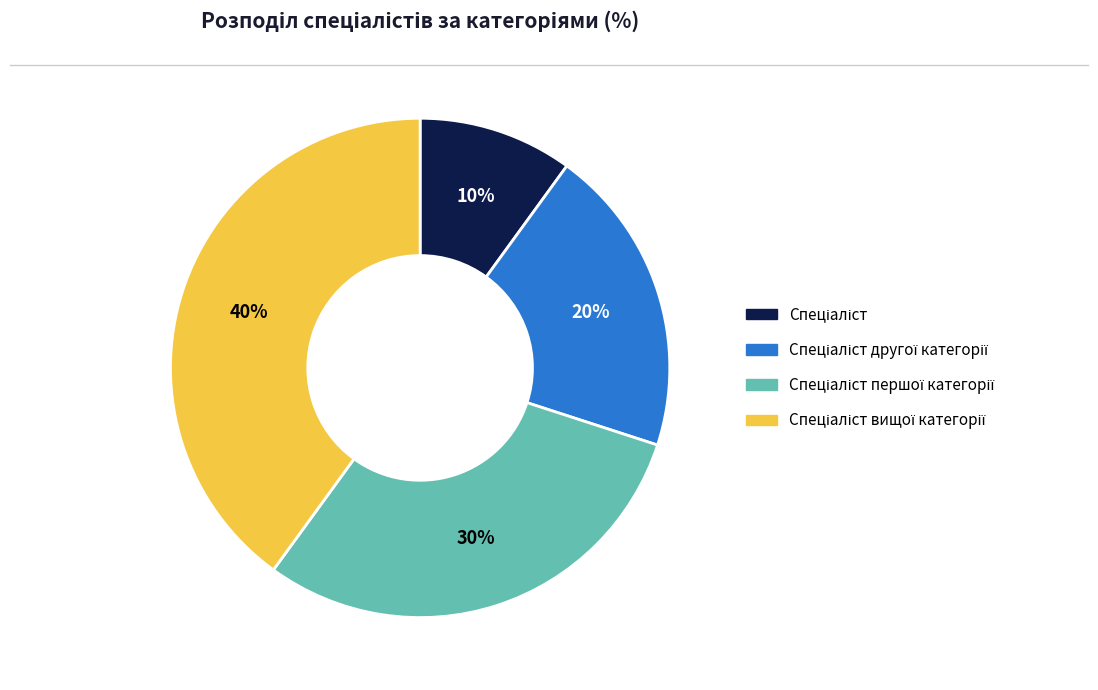

Is there a majority slice in this chart?

No